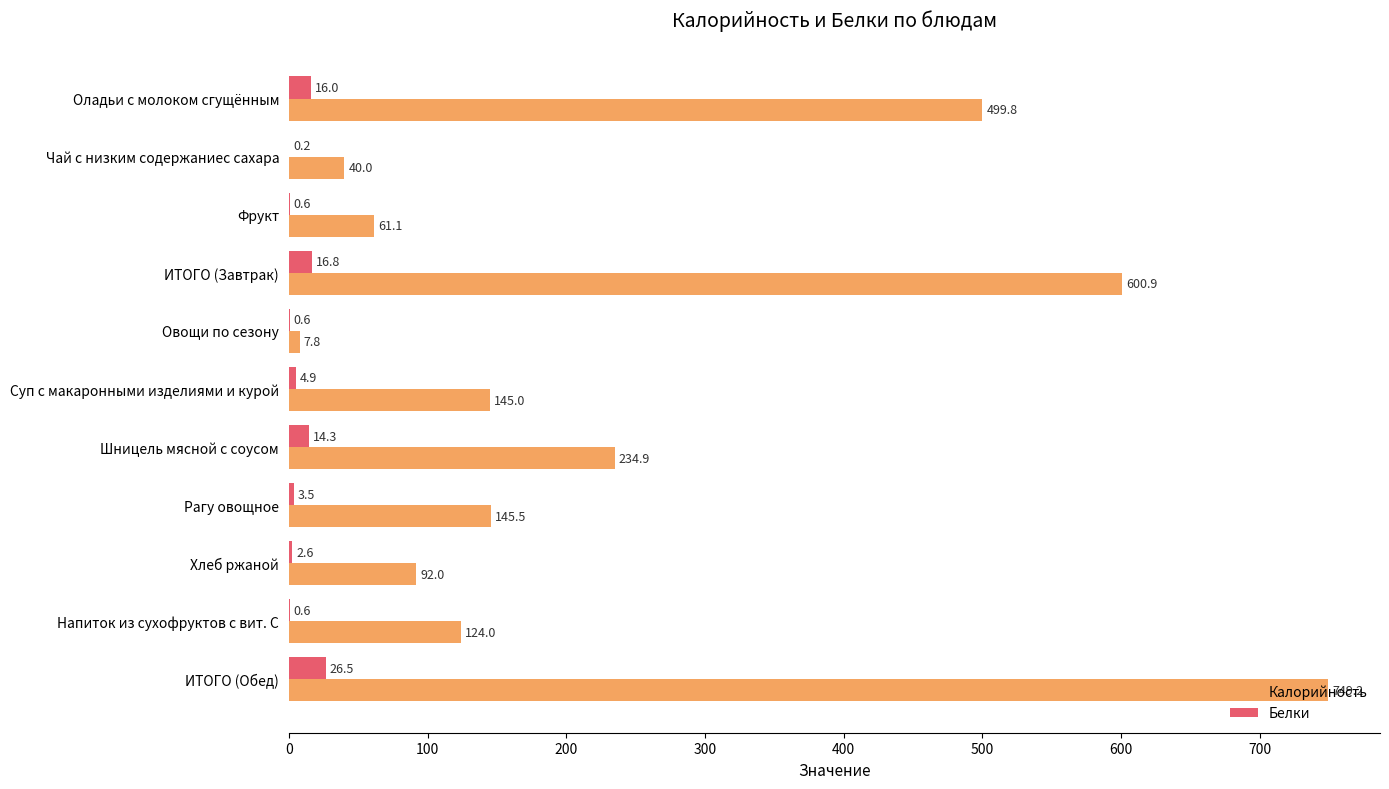

Which category has the highest value in the Калорийность series?

ИТОГО (Обед)